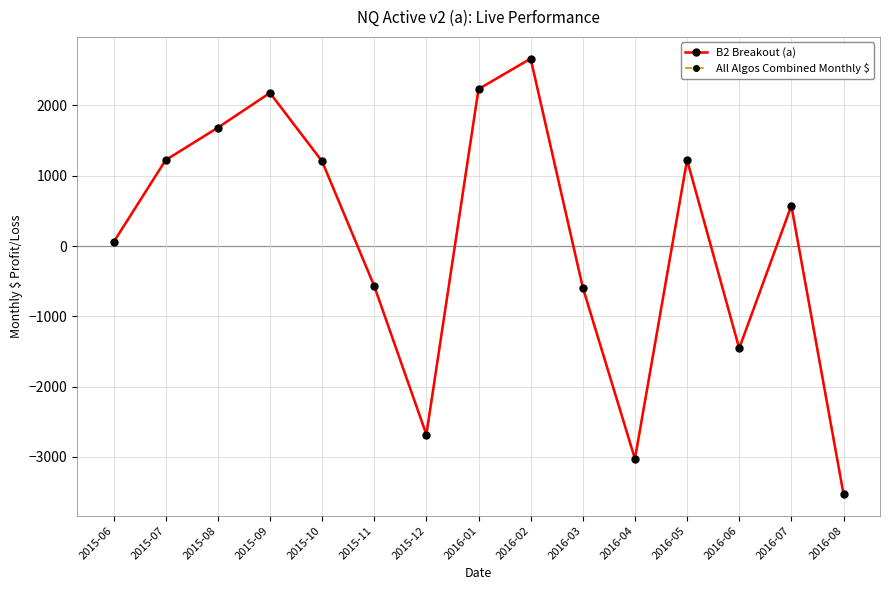

Is this an area chart (filled region under the line)?

No